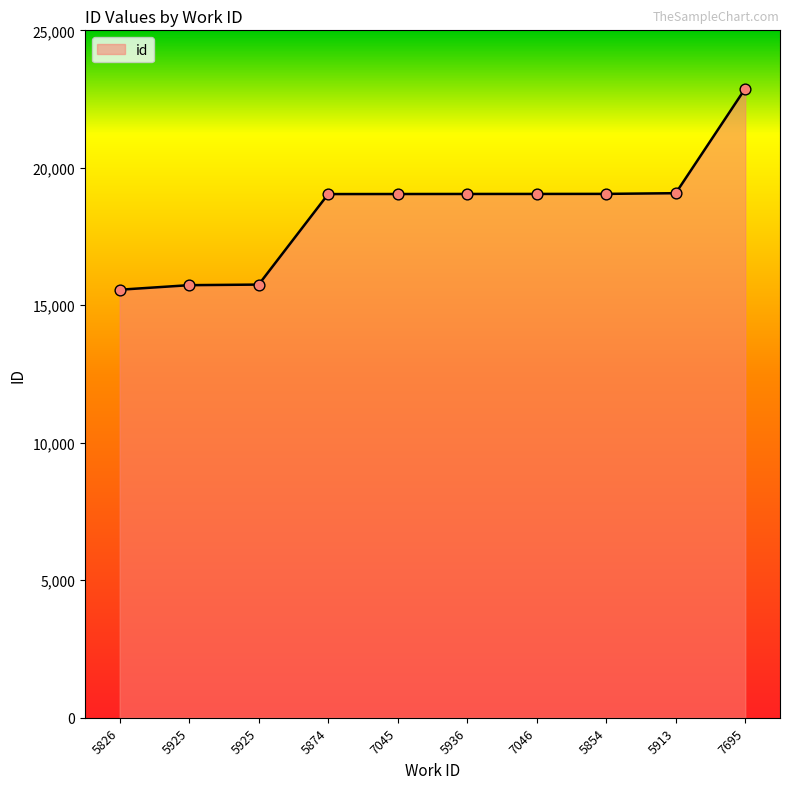

Which has a higher value, 7045 or 5913?

5913